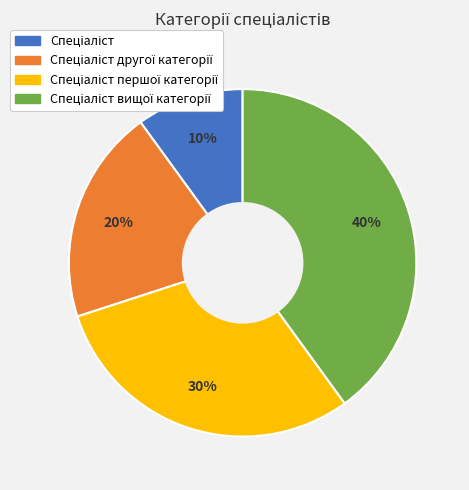

To the nearest percent, what is the average slice percentage?

25%